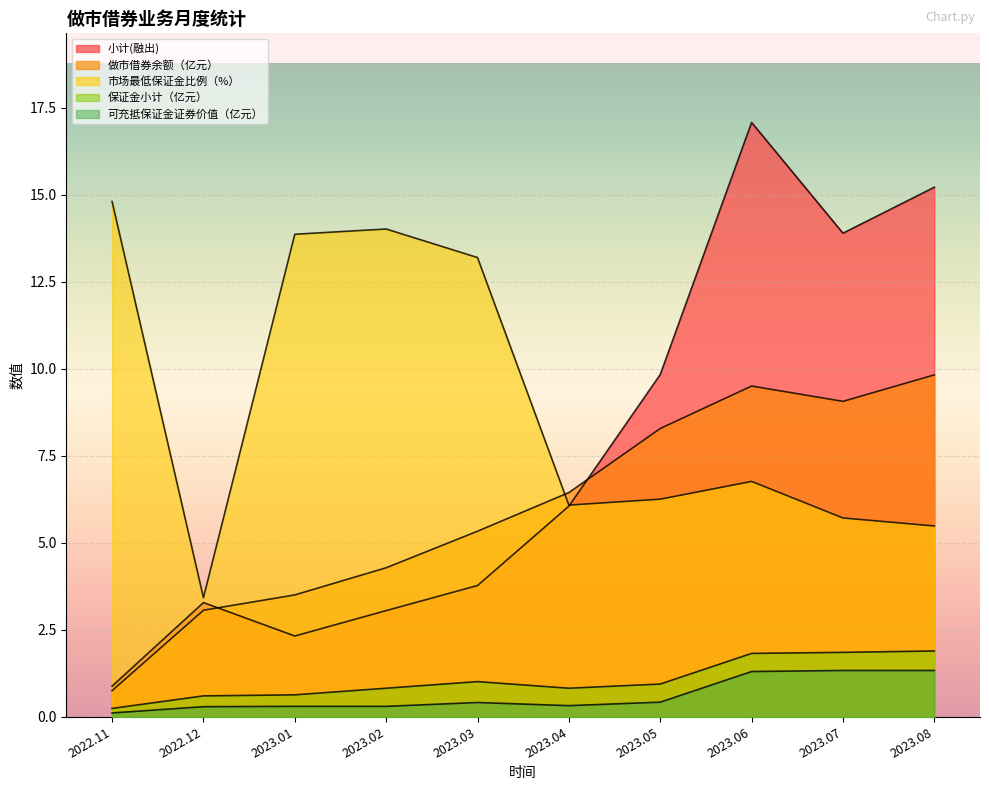

Read the 做市借券余额（亿元） value at 2023.07.

9.1